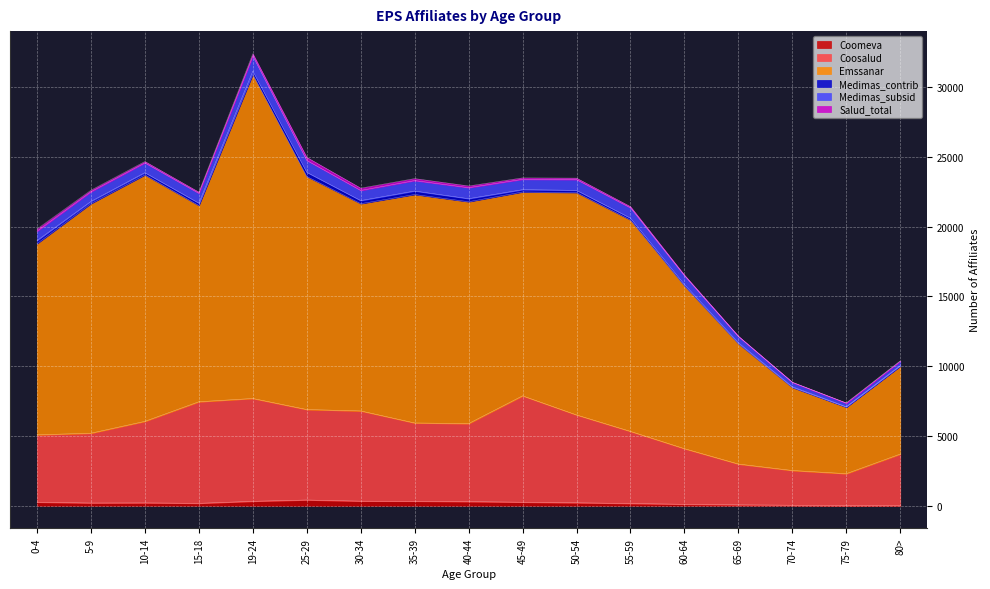

What is the value of the Coosalud point at the 13th from the left?

4091